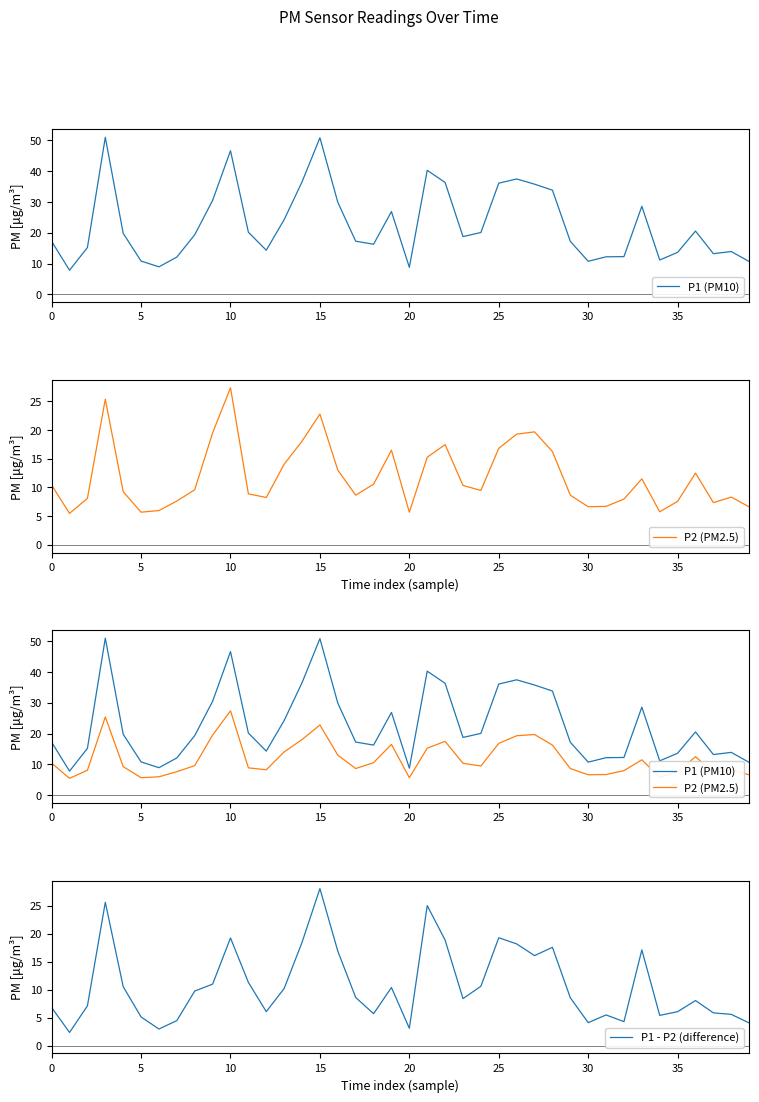

At how many categories does at least one series exceed 6?

40